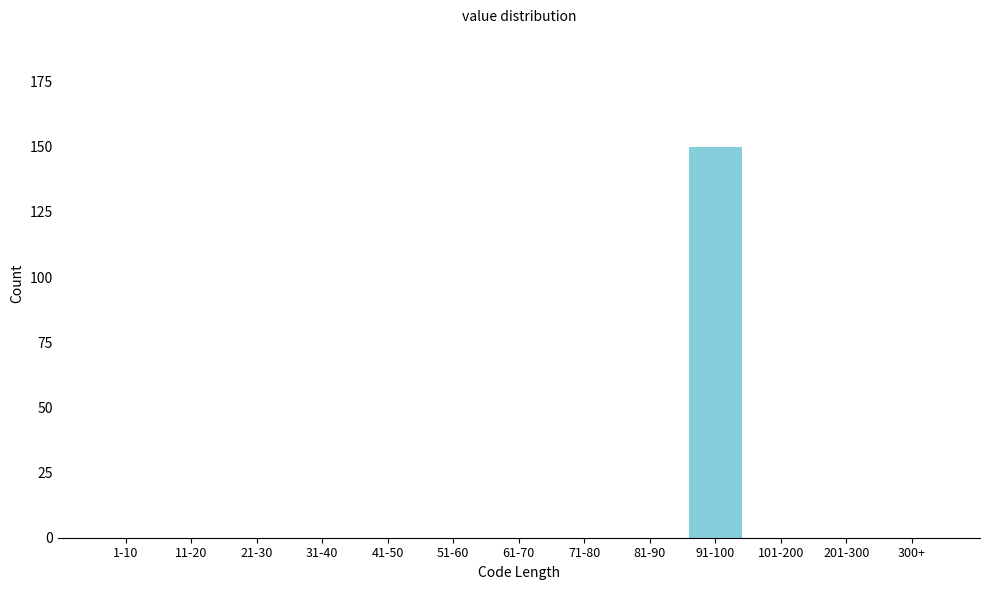

Reading left to right, extract all data points from this chart.

1-10=0	11-20=0	21-30=0	31-40=0	41-50=0	51-60=0	61-70=0	71-80=0	81-90=0	91-100=150	101-200=0	201-300=0	300+=0